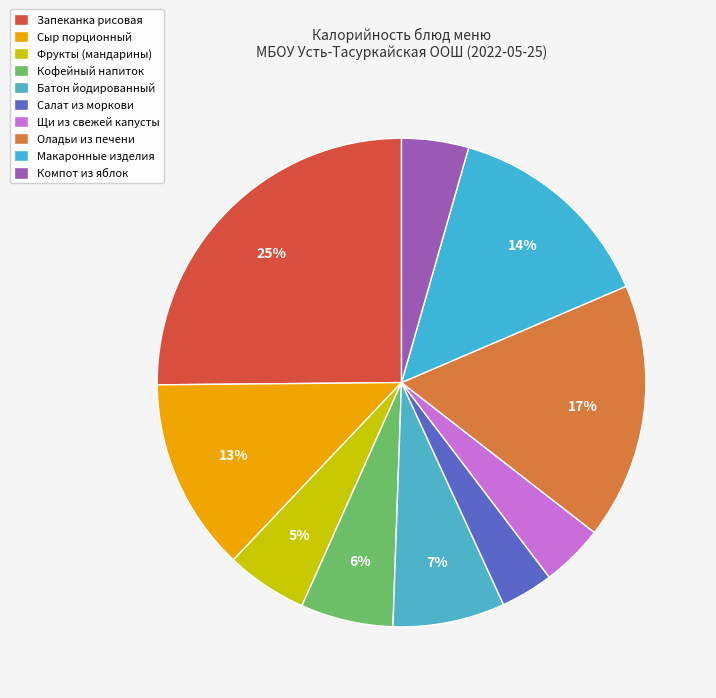

True or false: Сыр порционный accounts for 13% of the total.

True